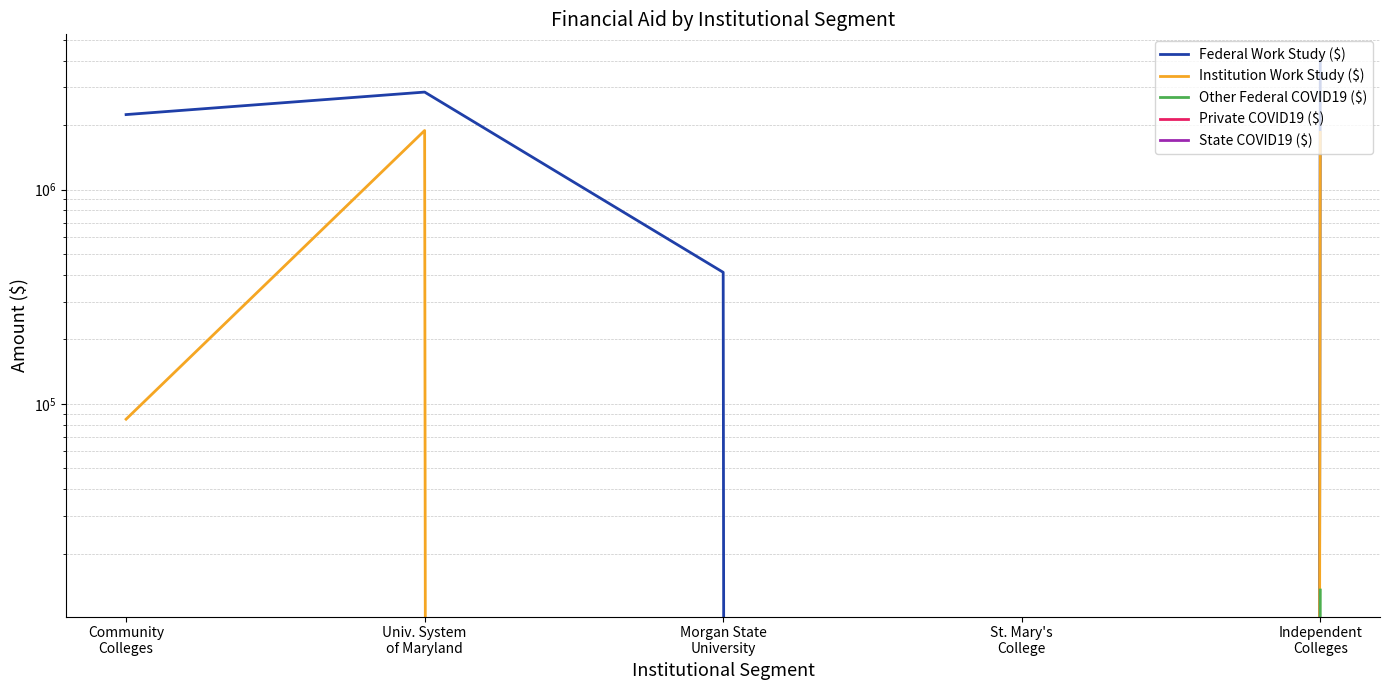

At which label is State COVID19 ($) closest to 0?

Community
Colleges